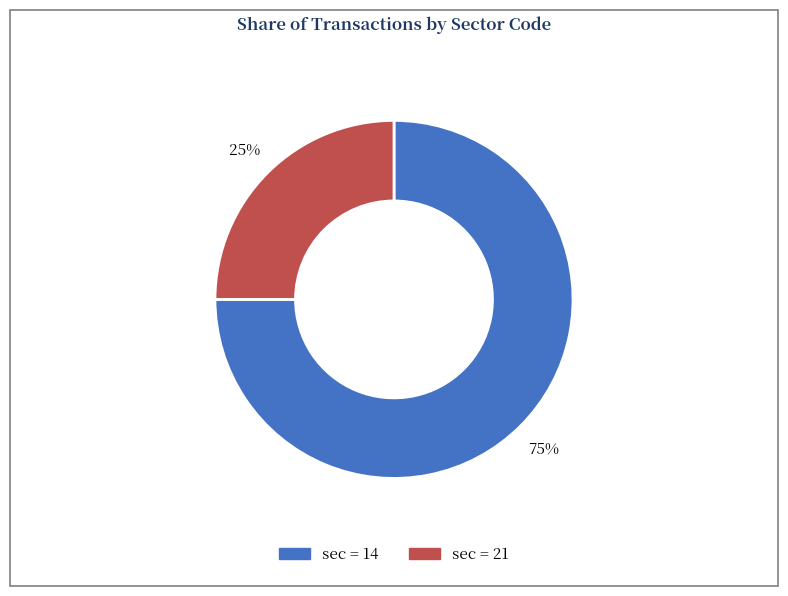

Count the number of slices in the pie.

2